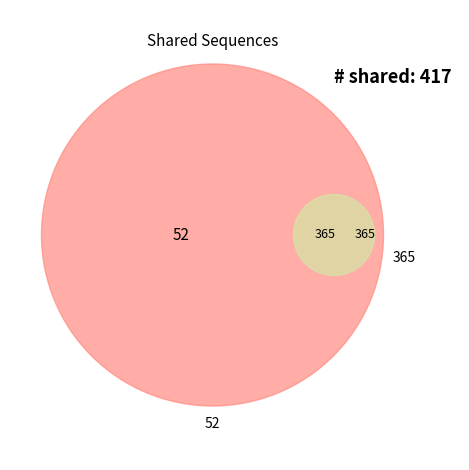

What is the smallest slice in the pie chart?

52